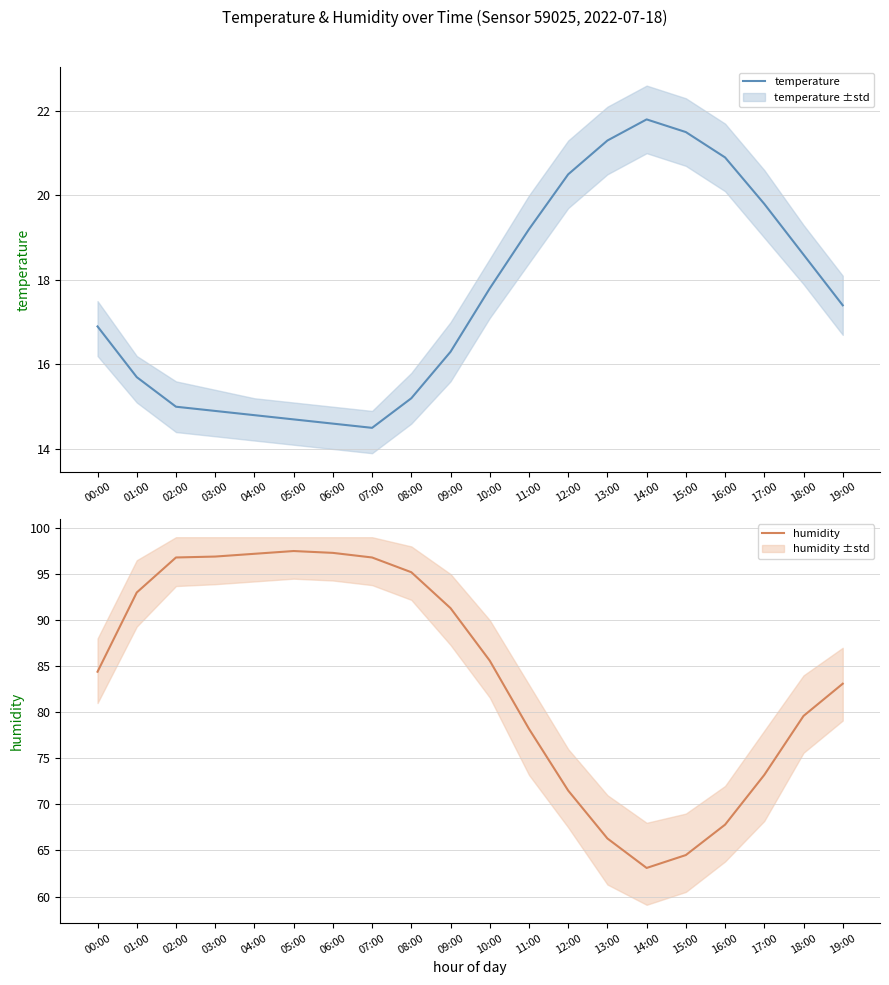

What is the total value across all series at 13:00?

87.6